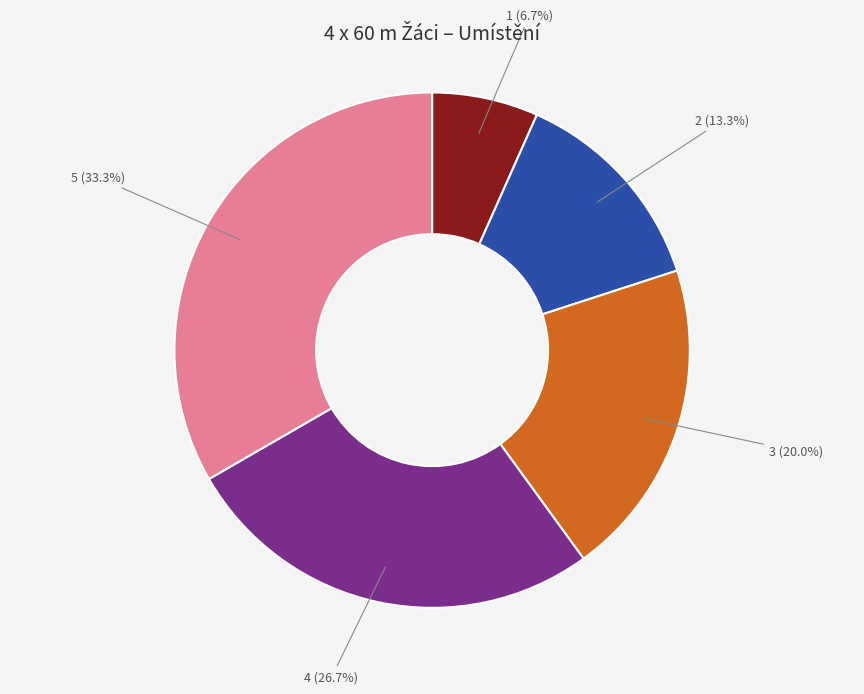

Is there any slice that represents more than half of the pie?

No